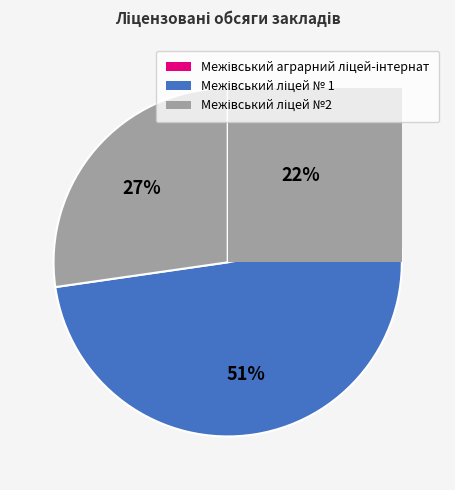

Combined, what portion of the pie is Межівський ліцей № 1 and Межівський ліцей №2?

77.8%